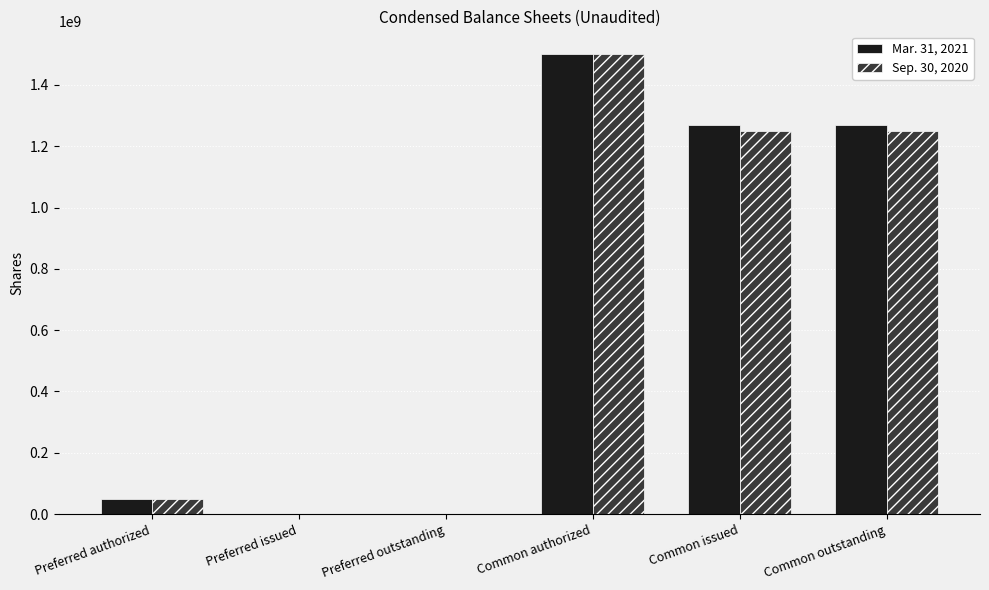

True or false: Mar. 31, 2021 has a value of 1268240346 at Common issued.

True